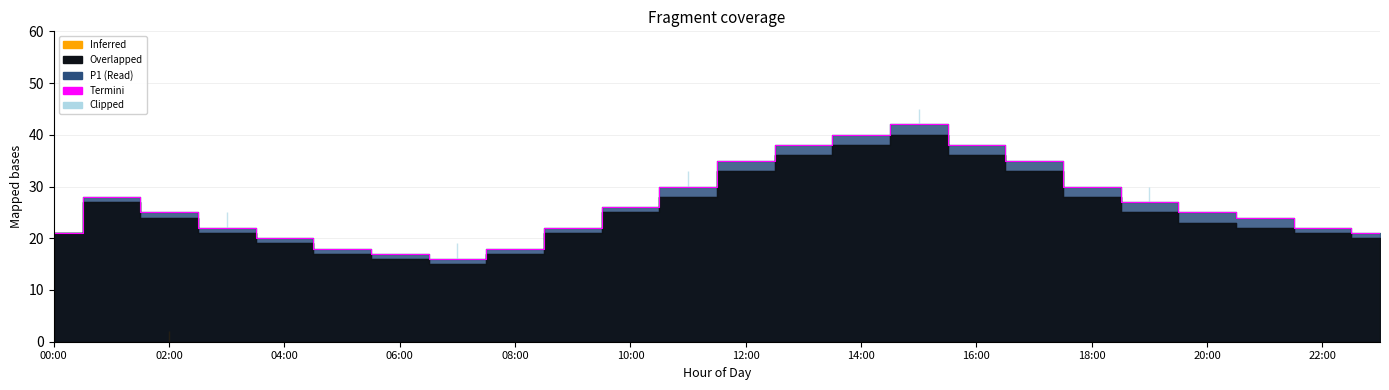

Reading left to right, extract all data points from this chart.

21	28	25	22	20	18	17	16	18	22	26	30	35	38	40	42	38	35	30	27	25	24	22	21